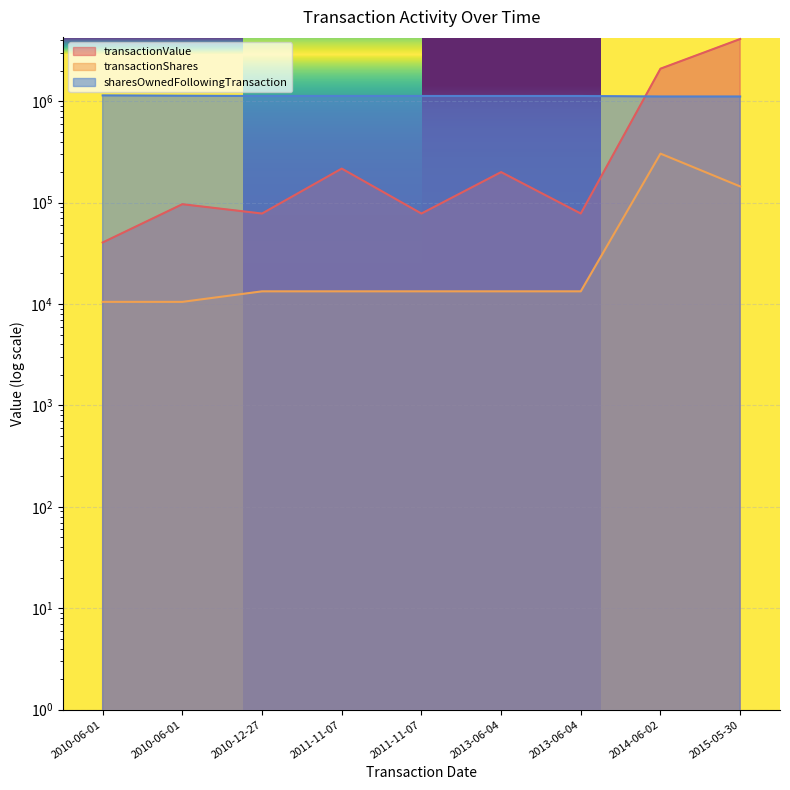

The transactionShares series shows 23802 at 2013-06-04. True or false?

False